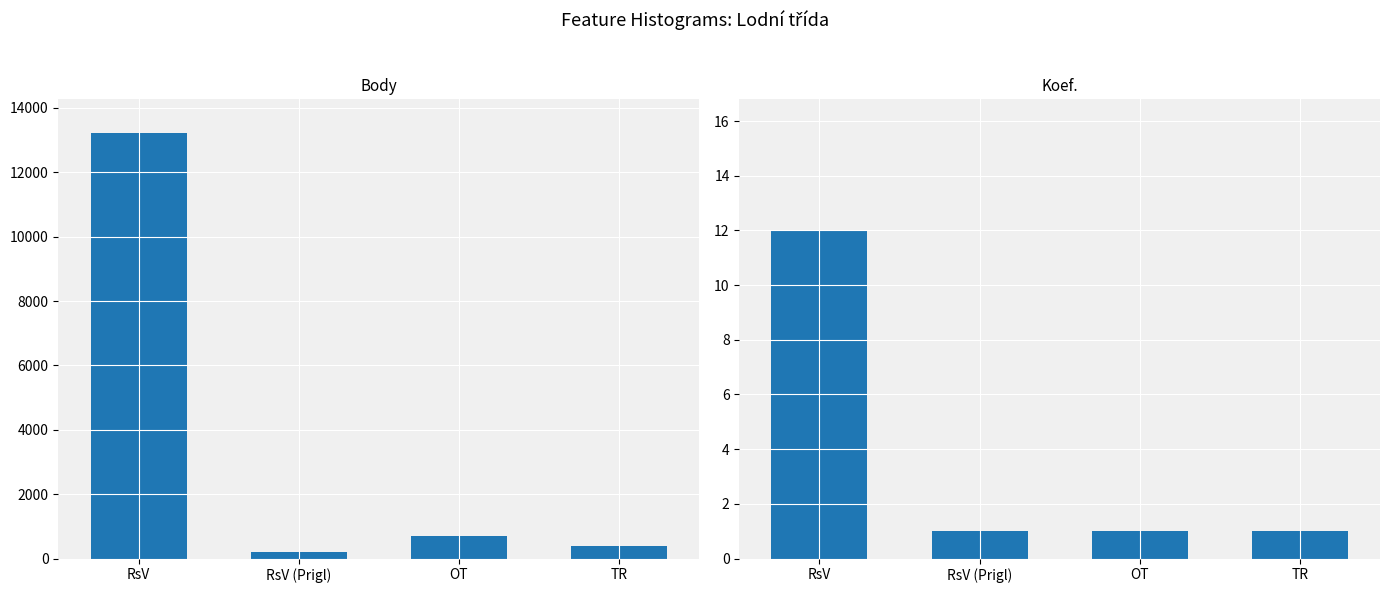

List the series in order of their peak value, lowest first.

Koef., Body